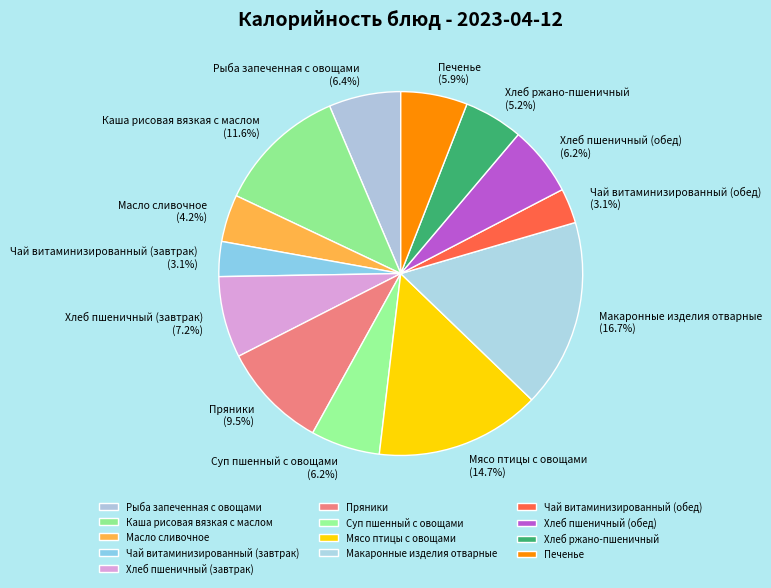

Is it true that Хлеб пшеничный (завтрак) is 1% of the pie?

False